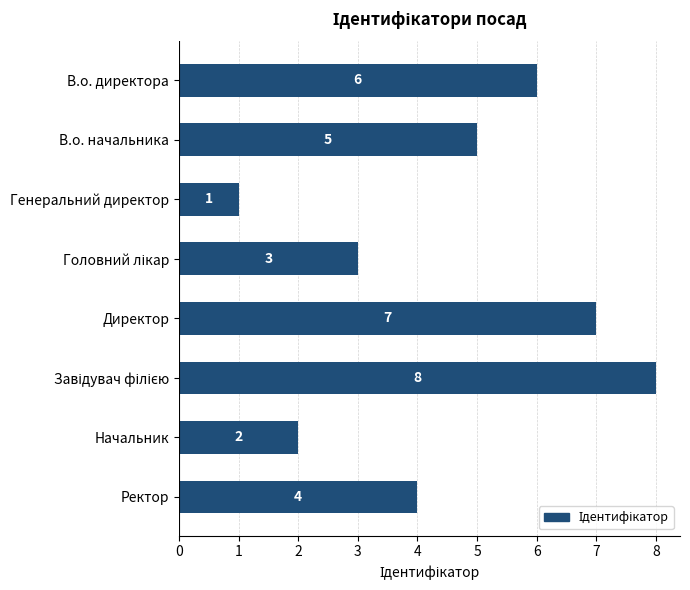

What is the ratio of the value at Директор to the value at В.о. директора?

1.2